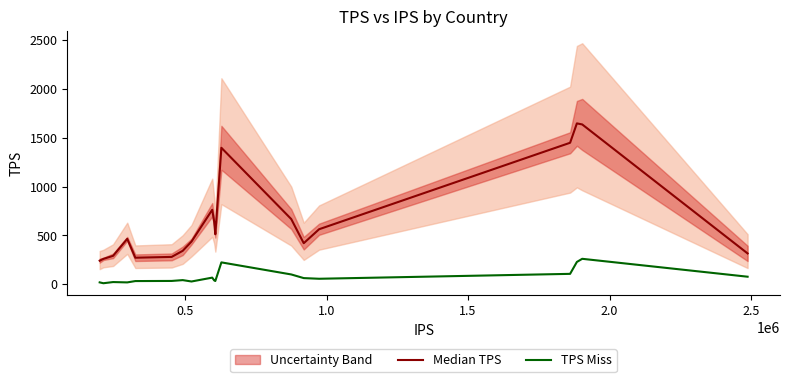

Reading right to left, list all the values displayed in this chart.

Median TPS: 316.1	1634.4	1645.2	1447.1	563.4	420.6	667.2	1395.8	512.0	641.0	762.3	437.4	342.9	280.6	272.2	465.0	291.6	260.3	242.2
TPS Miss: 78.1	261.1	229.1	107.3	57.2	63.9	101.3	224.6	34.0	40.8	68.8	29.3	43.3	34.9	33.6	20.0	23.4	11.4	20.2